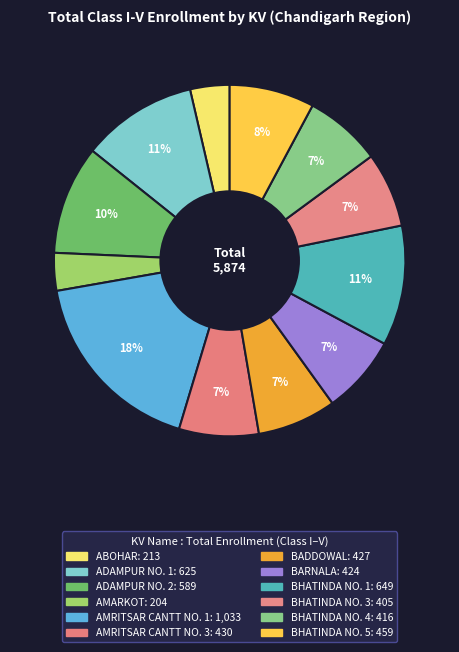

The BHATINDA NO. 3 slice represents 7% of the pie. True or false?

True